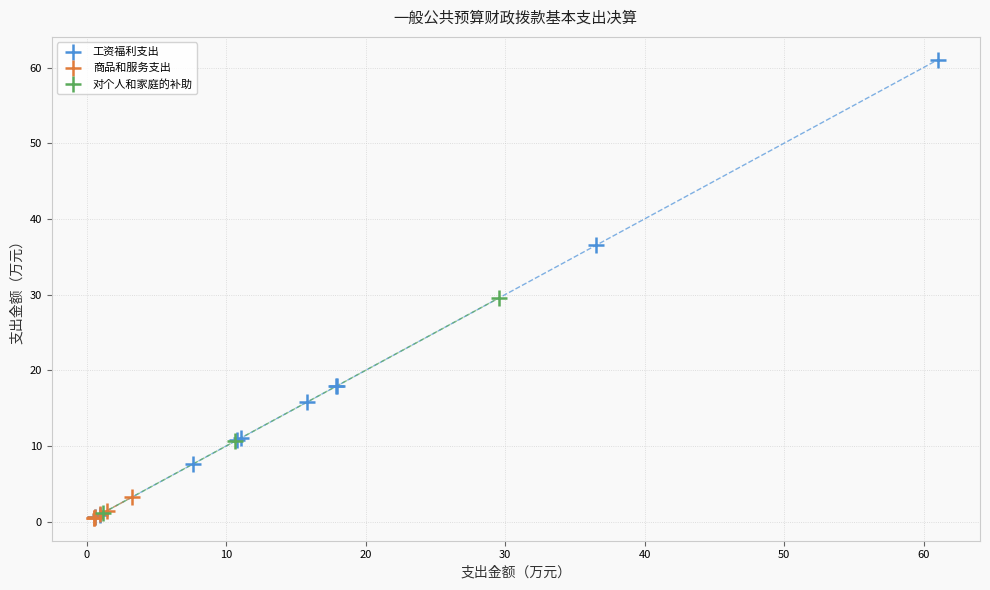

Which series reaches the maximum Y coordinate?

工资福利支出